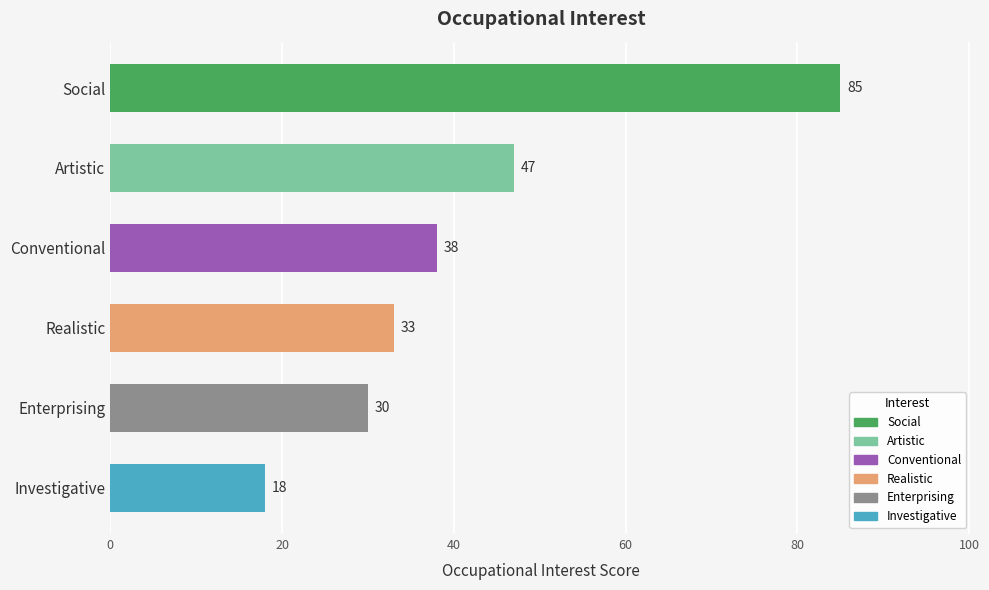

Is it true that the value at Investigative is 12?

False